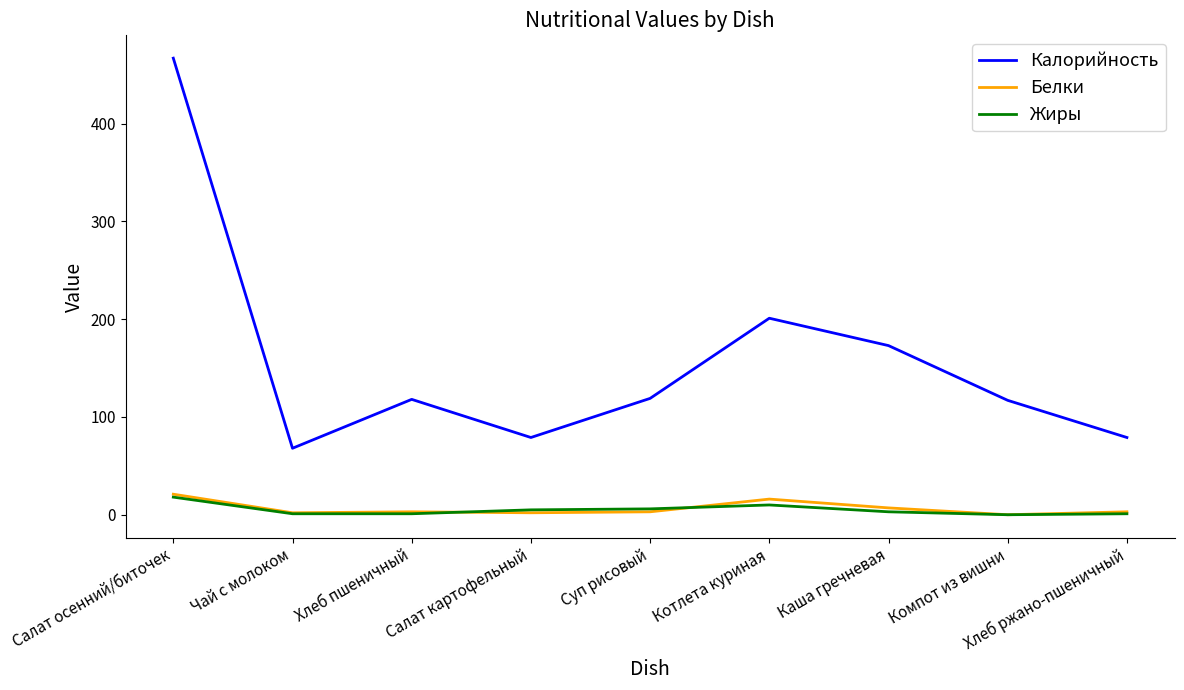

Which label corresponds to the largest value in the chart?

Салат осенний/биточек